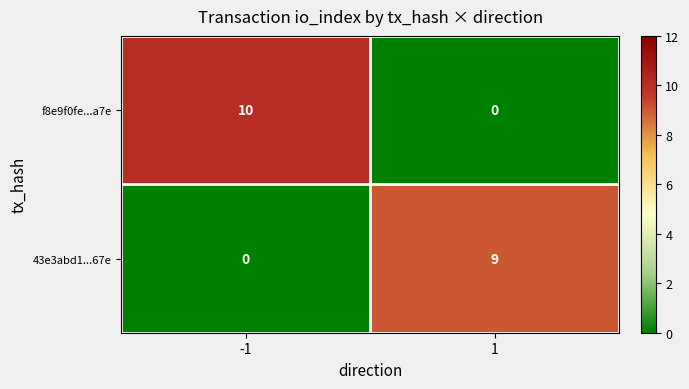

Which series has the largest range (max minus min)?

f8e9f0fe...a7e